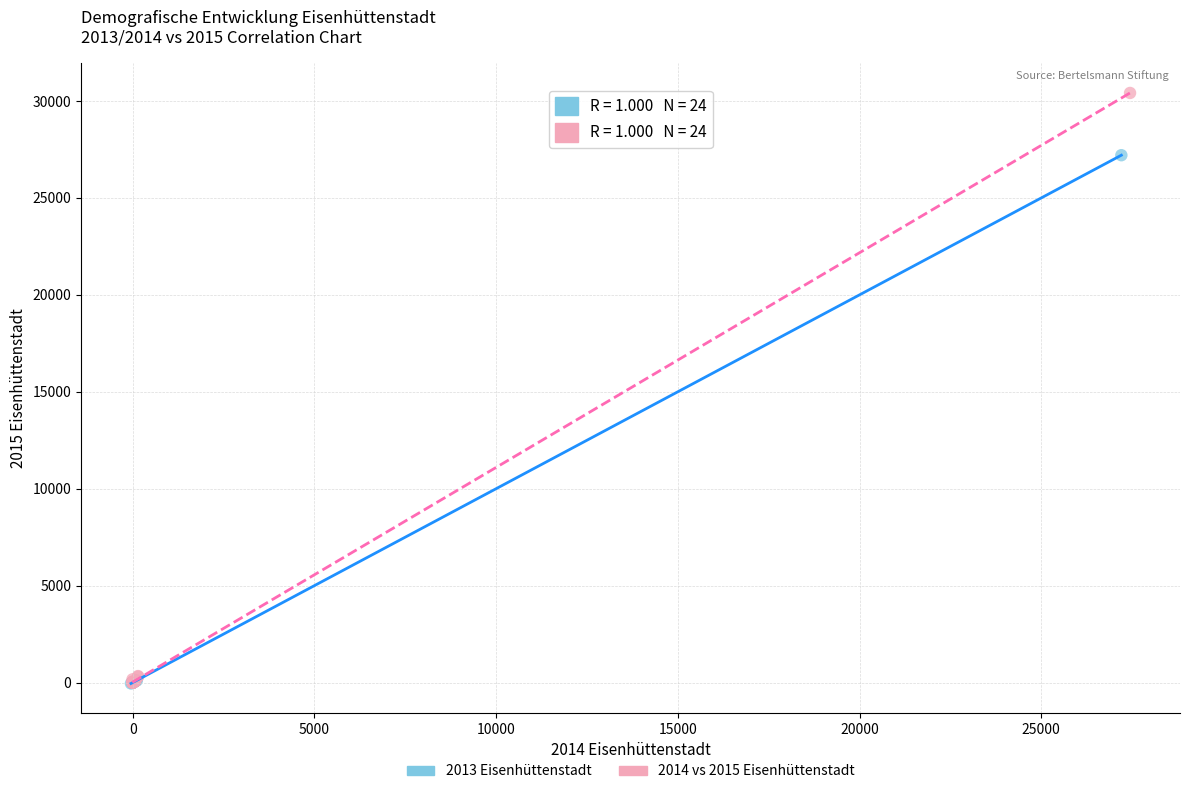

Which series reaches the maximum Y coordinate?

2014 vs 2015 Eisenhüttenstadt